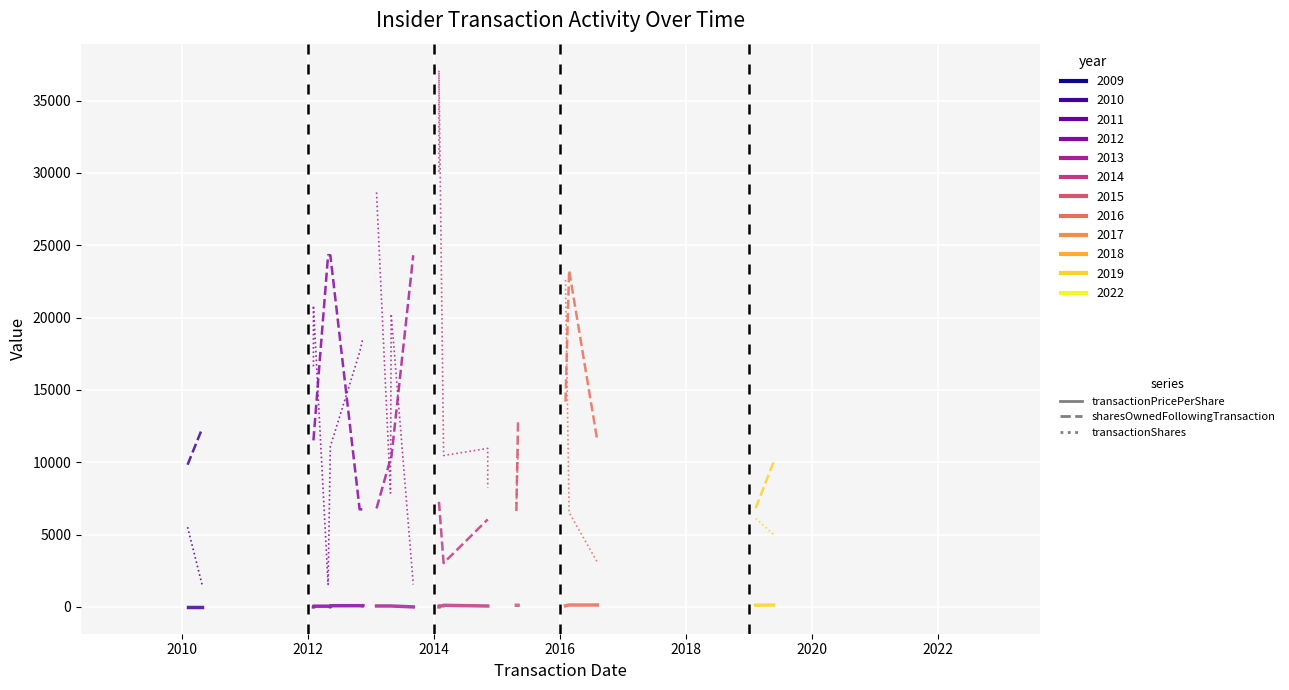

Which series has the widest spread of values?

transactionShares